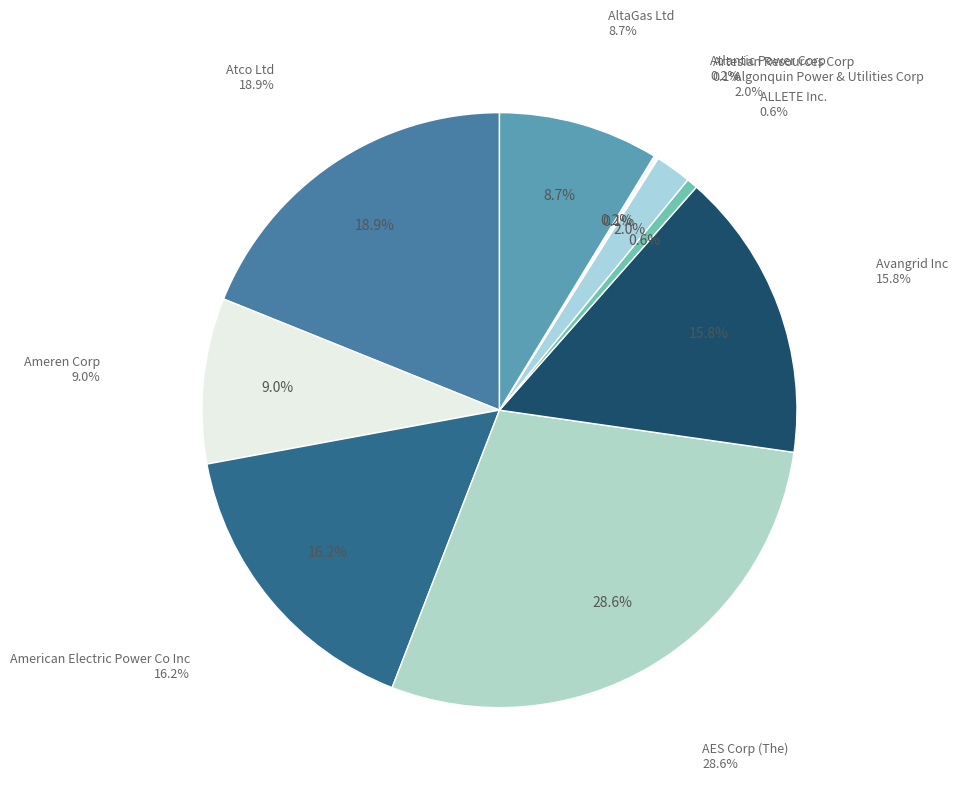

Which has a higher value, Atlantic Power Corp or Algonquin Power & Utilities Corp?

Algonquin Power & Utilities Corp